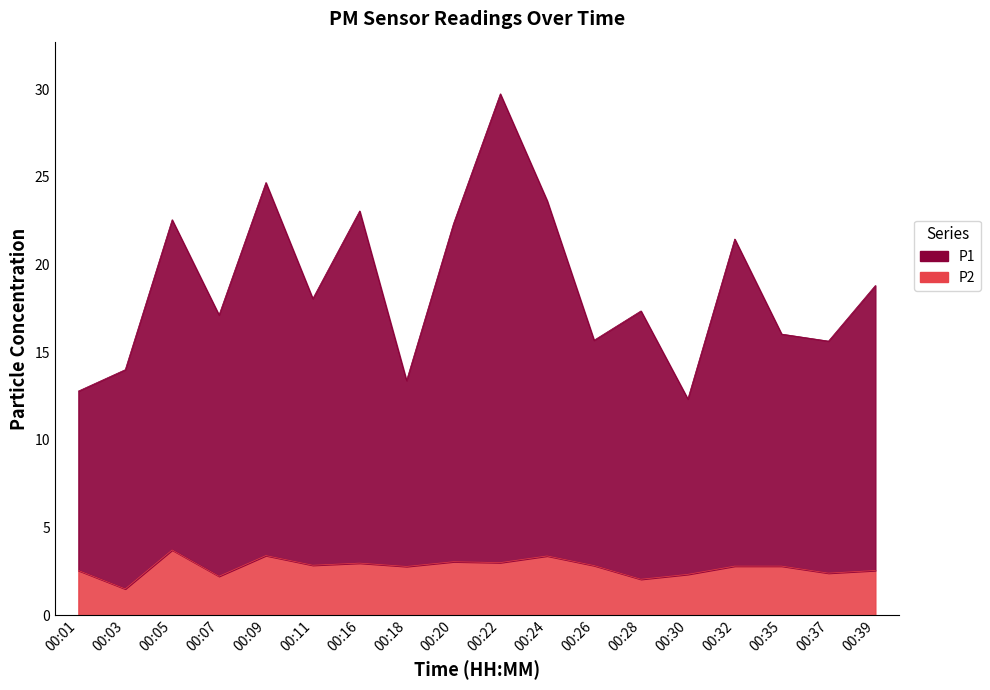

Rank the series by their average value, from highest to lowest.

P1, P2